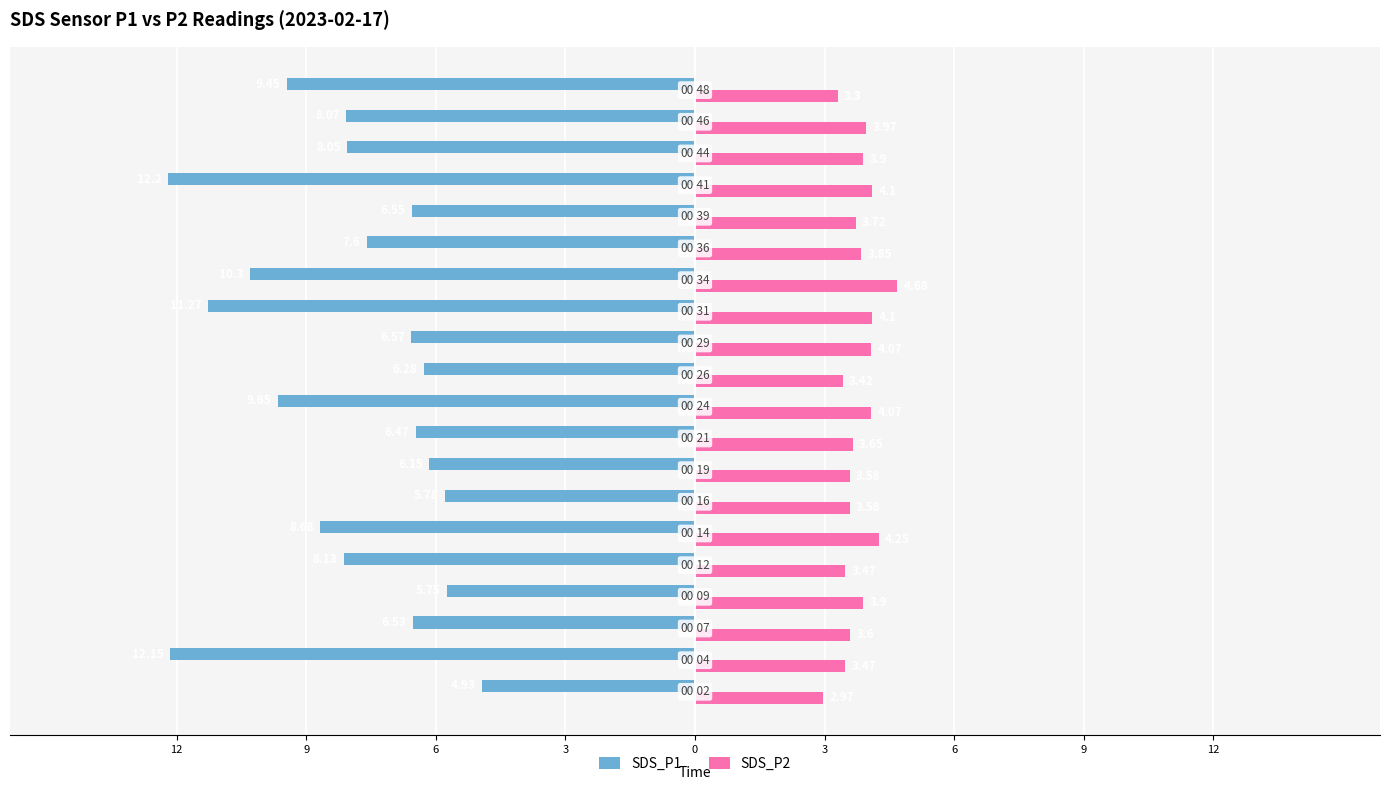

Reading left to right, extract all data points from this chart.

SDS_P1: -4.9	-12.2	-6.5	-5.8	-8.1	-8.7	-5.8	-6.2	-6.5	-9.7	-6.3	-6.6	-11.3	-10.3	-7.6	-6.5	-12.2	-8.1	-8.1	-9.4
SDS_P2: 3.0	3.5	3.6	3.9	3.5	4.2	3.6	3.6	3.6	4.1	3.4	4.1	4.1	4.7	3.9	3.7	4.1	3.9	4.0	3.3